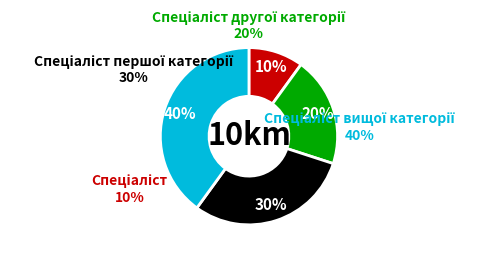

What portion of the pie excludes Спеціаліст другої категорії?

80.0%